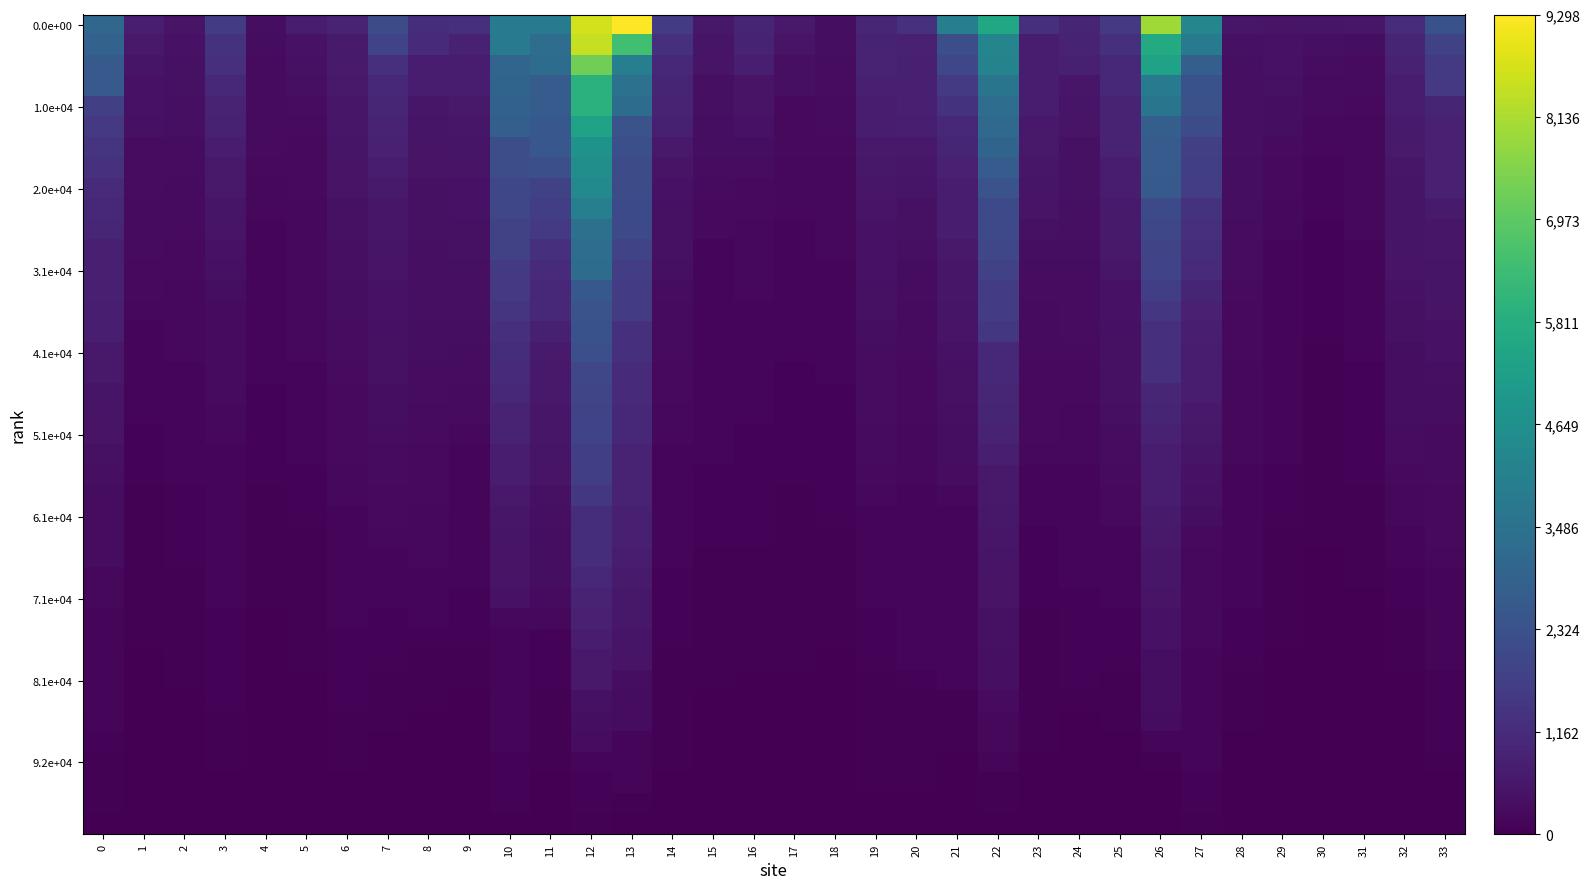

At how many categories does at least one series exceed 7851?

3